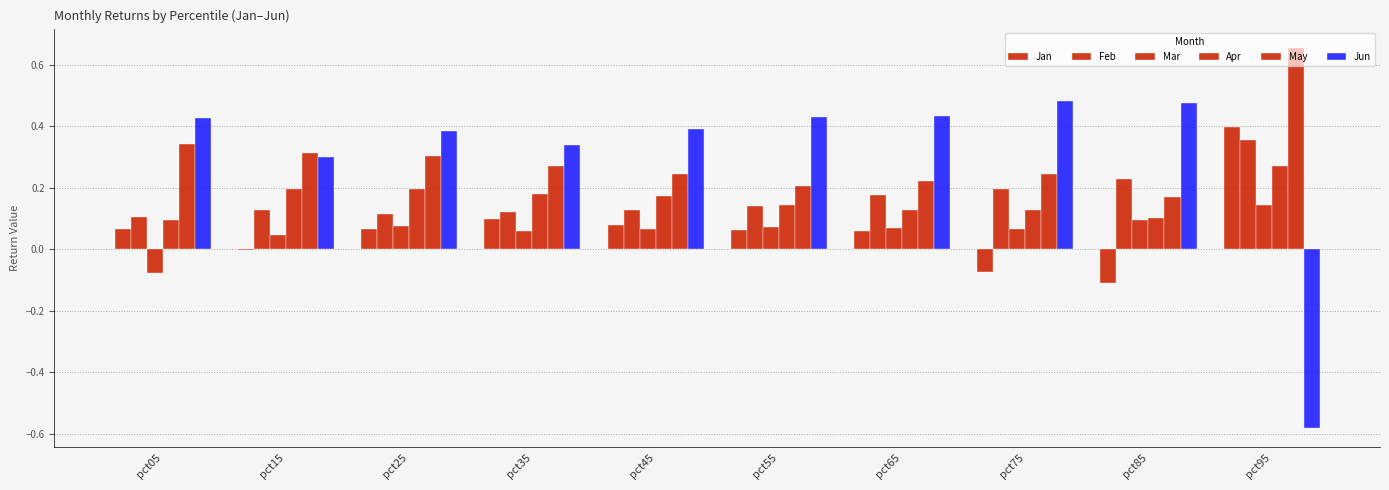

How many series are shown in this chart?

6